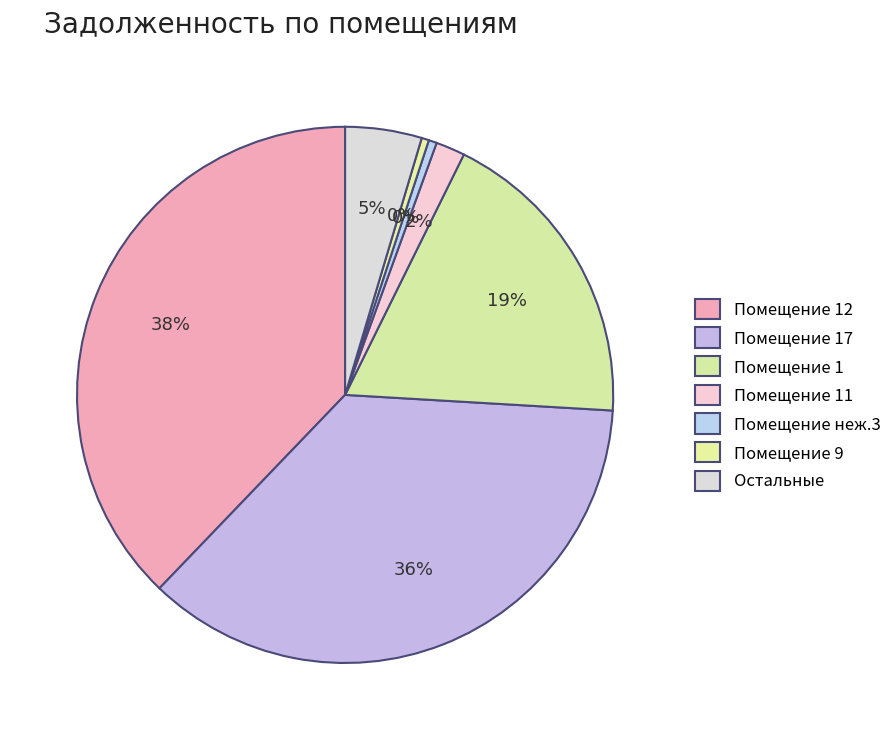

How many segments does this pie chart have?

7